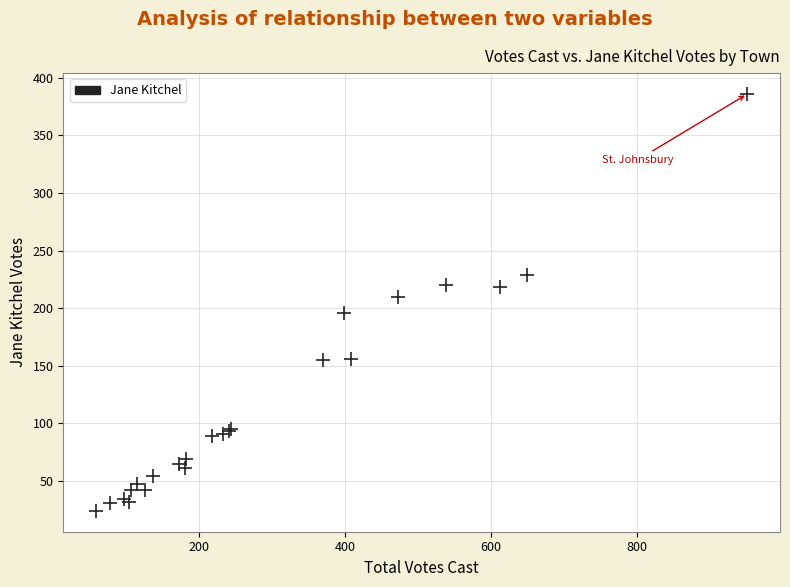

What Y value in the scatter plot is closest to 205?

210